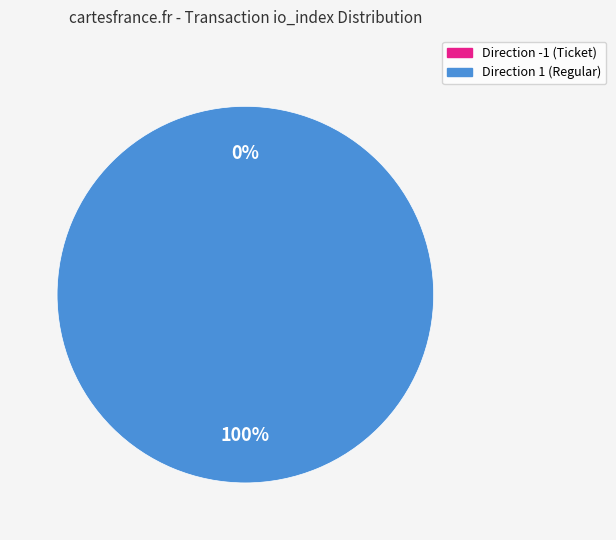

What percentage is NOT represented by -1 (Ticket)?

100.0%